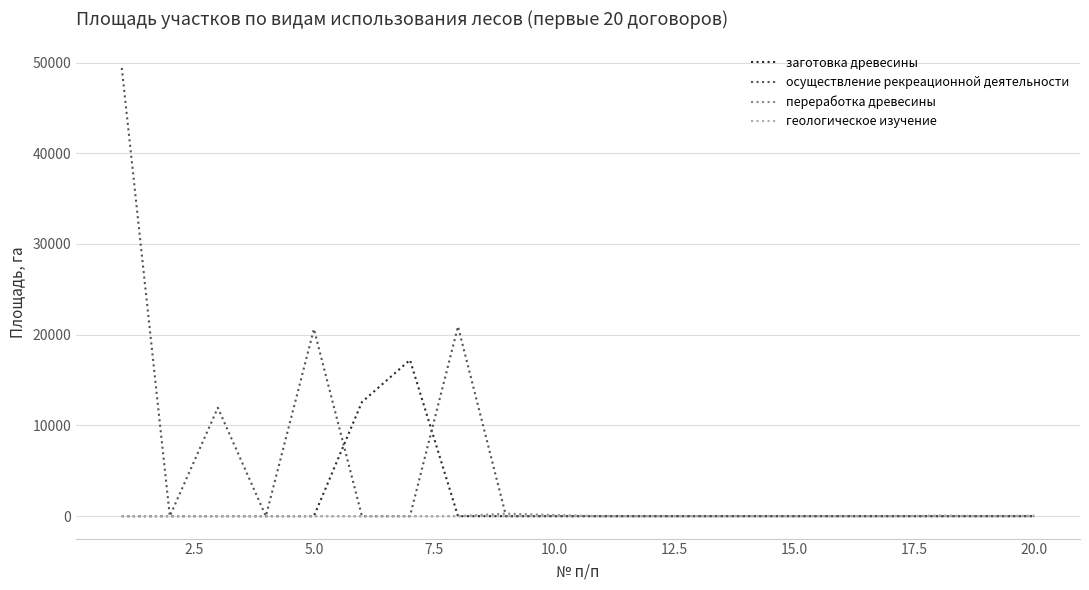

Which series has the largest total across all categories?

осуществление рекреационной деятельности